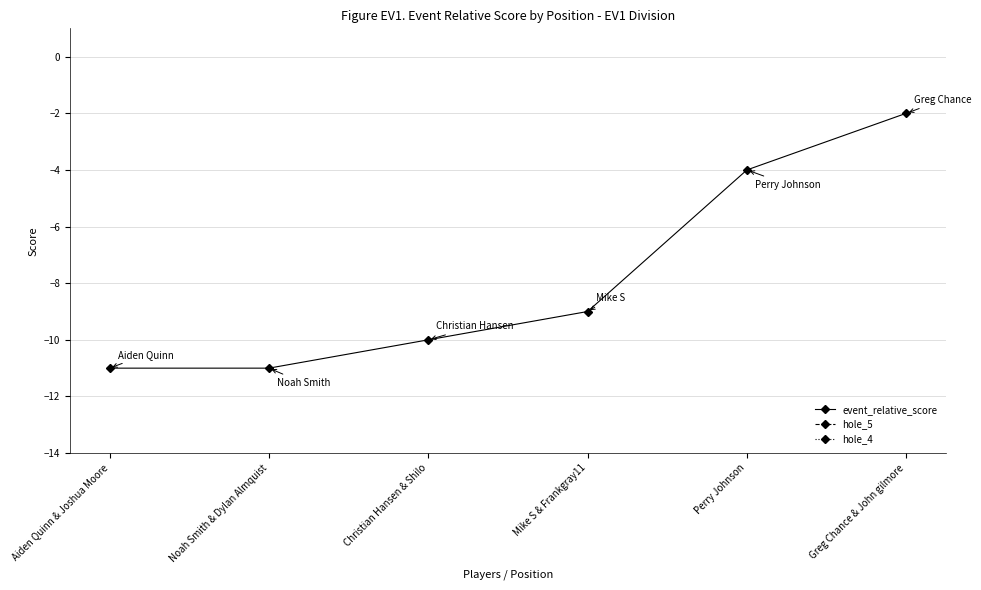

List the series in order of their peak value, highest first.

hole_5, hole_4, event_relative_score